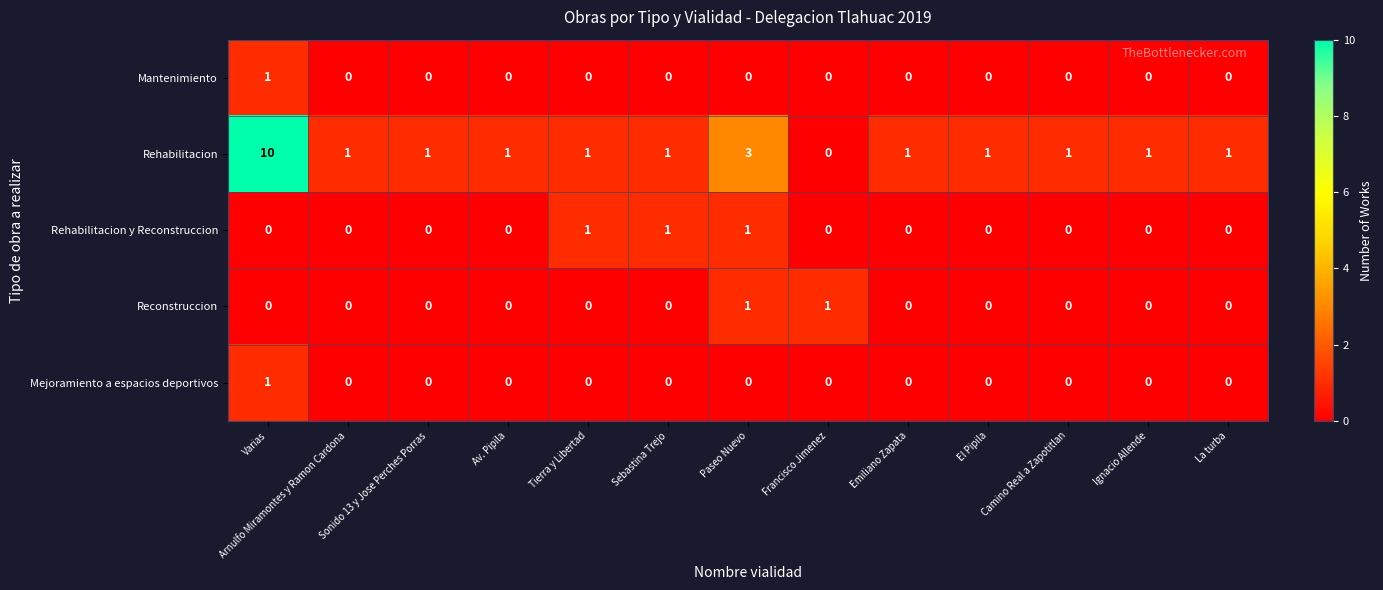

Is it true that Rehabilitacion y Reconstruccion equals 1 at El Pipila?

False